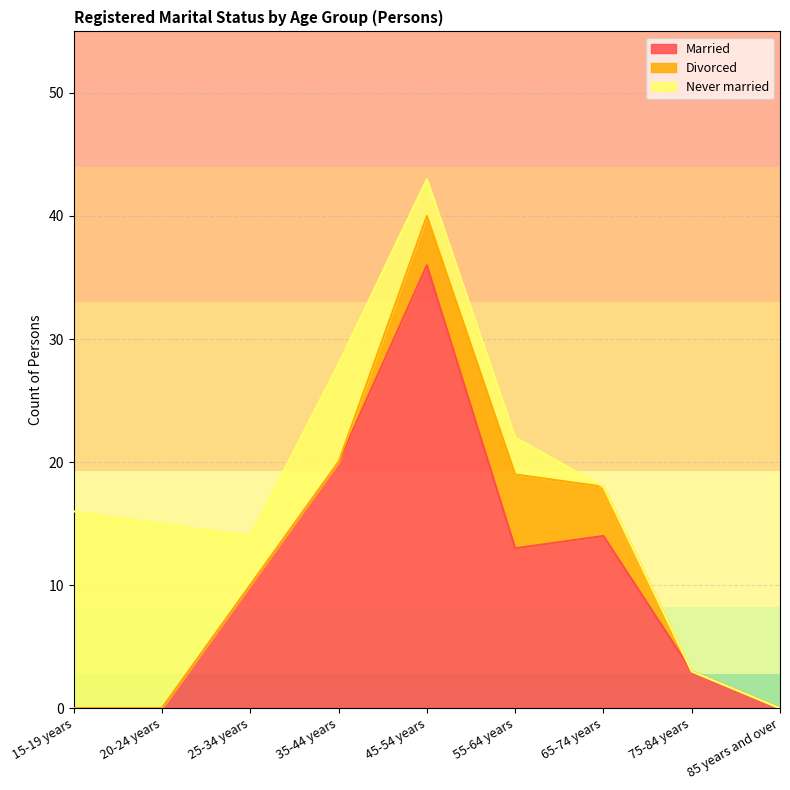

In Divorced, how many points are higher than both neighbors (excluding endpoints)?

1